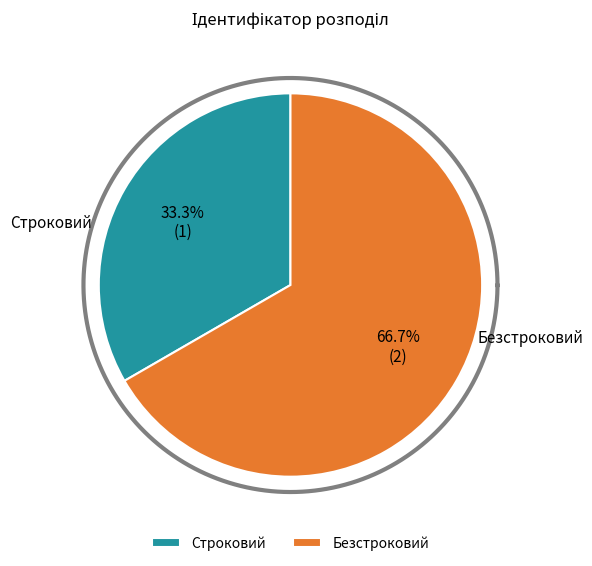

To the nearest percent, what portion does Безстроковий represent?

67%